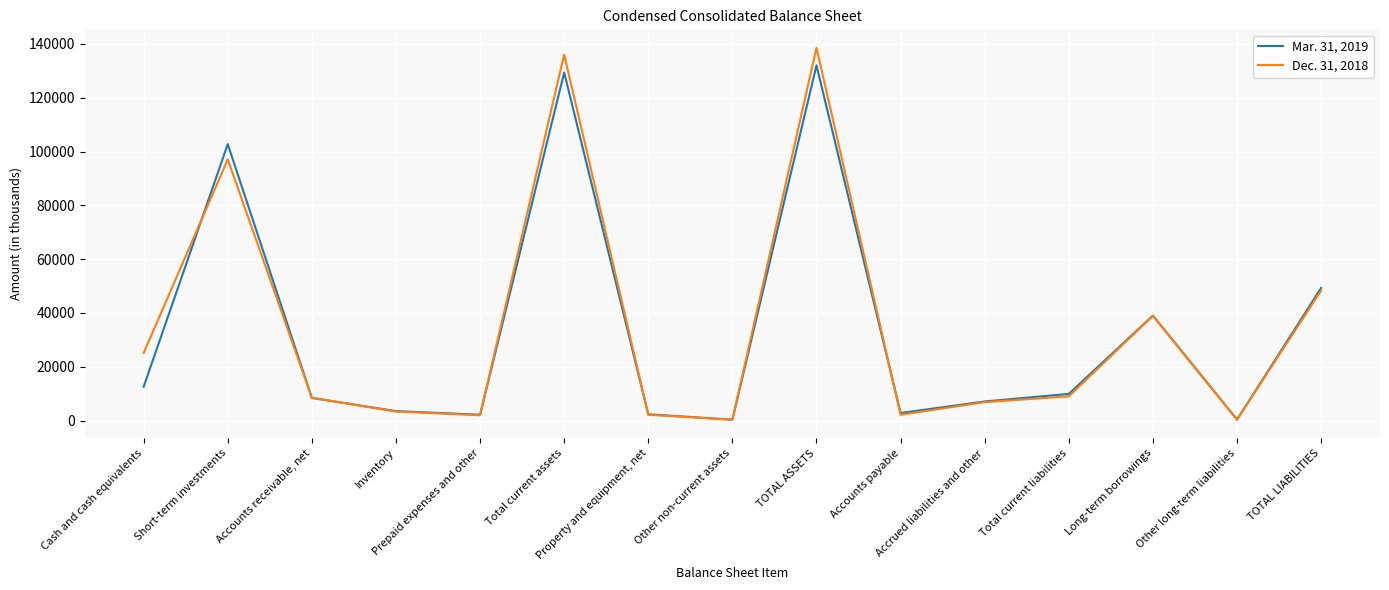

Rank the series by their average value, from lowest to highest.

Mar. 31, 2019, Dec. 31, 2018